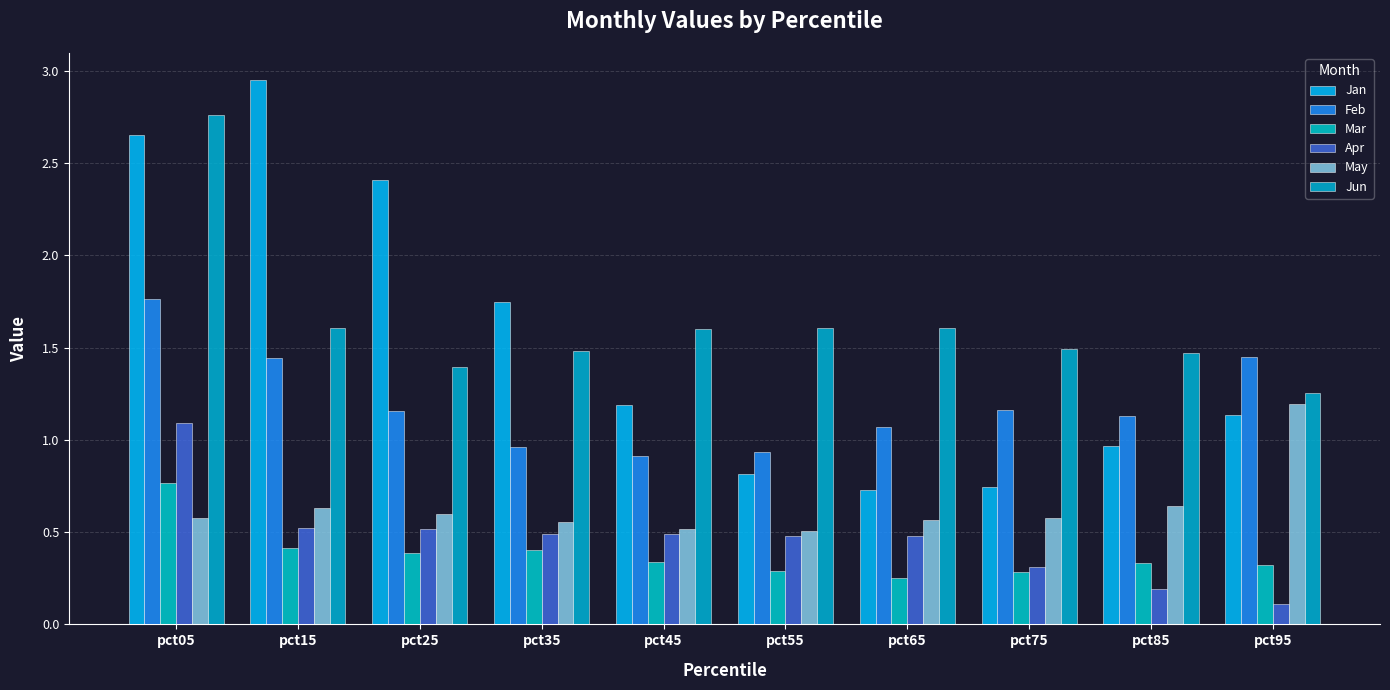

What is the approximate value of Jan at pct25?

2.4